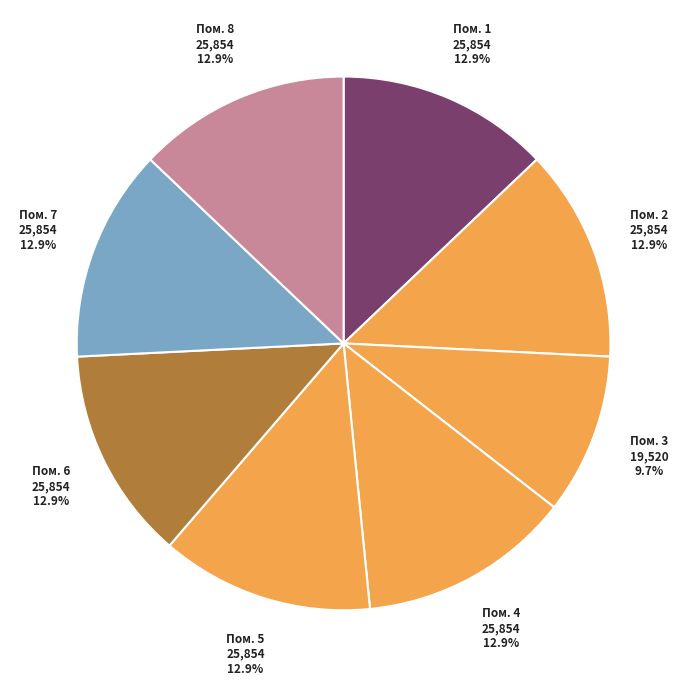

How many slices are in this pie chart?

8